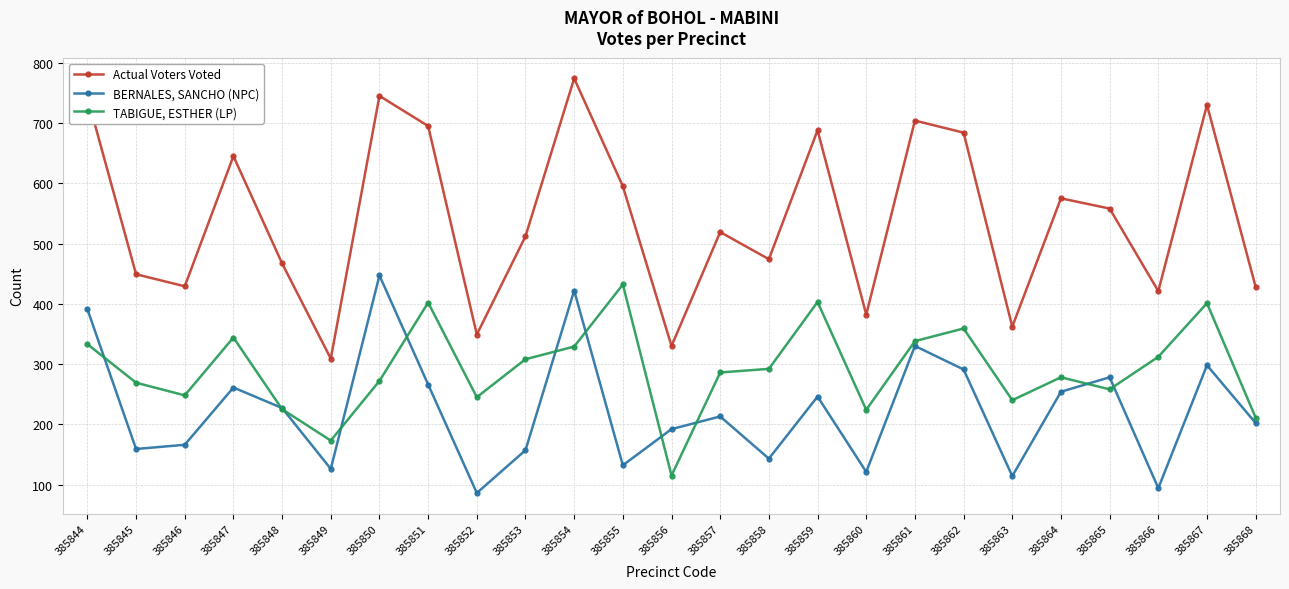

At 385865, list the series in order from largest to smallest.

Actual Voters Voted, BERNALES, SANCHO (NPC), TABIGUE, ESTHER (LP)